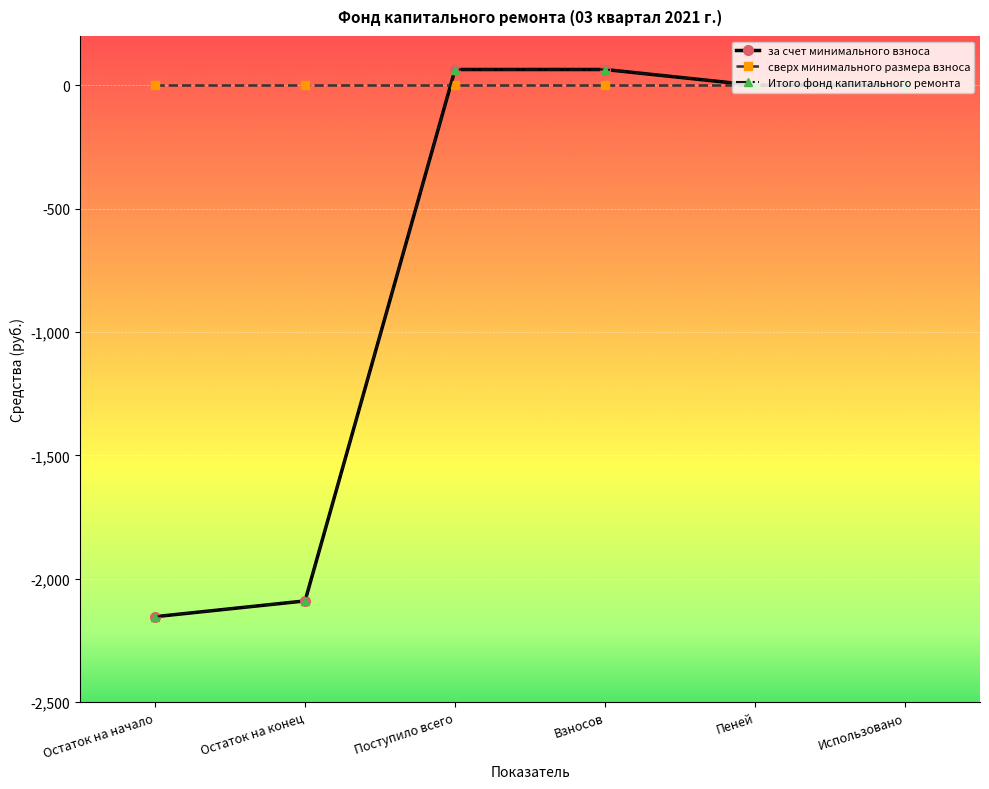

Is this an area chart (filled region under the line)?

No